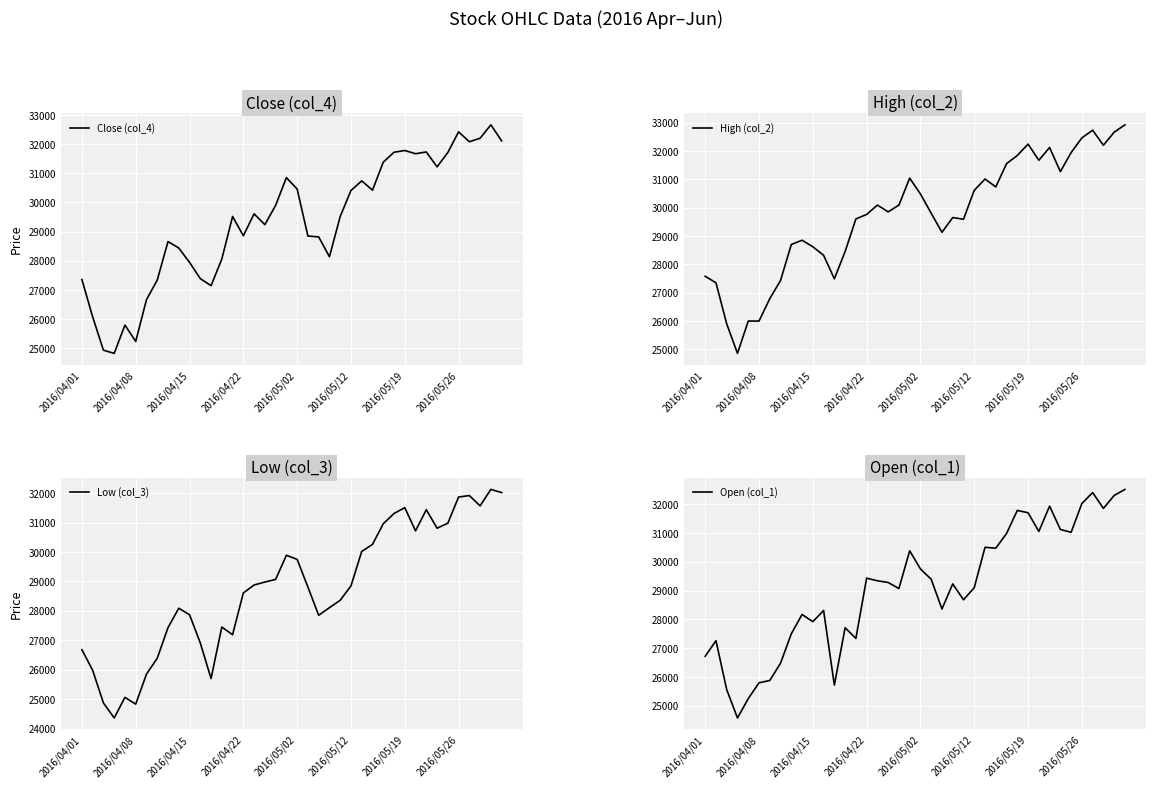

What is the highest value of the Close (col_4) series?

32660